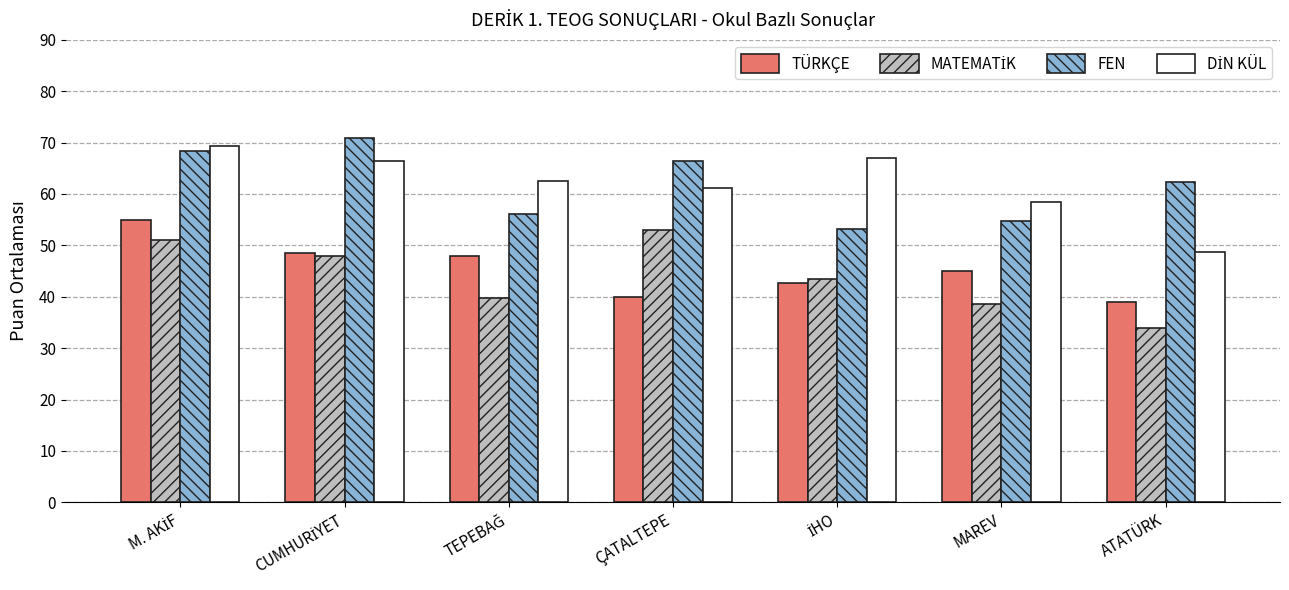

The value of FEN at ATATÜRK is 62.3. True or false?

True